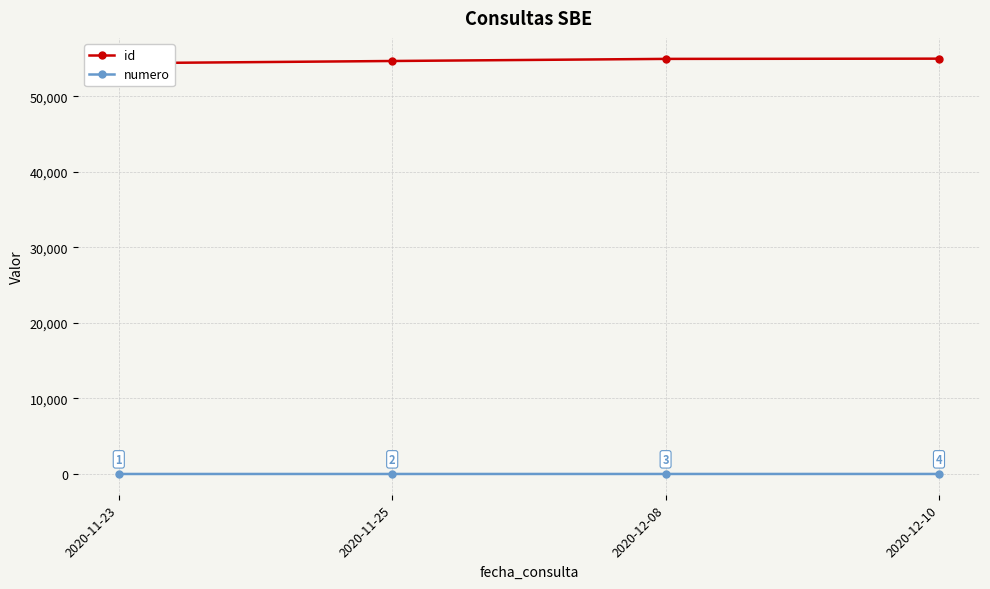

True or false: id and numero cross at least once.

False